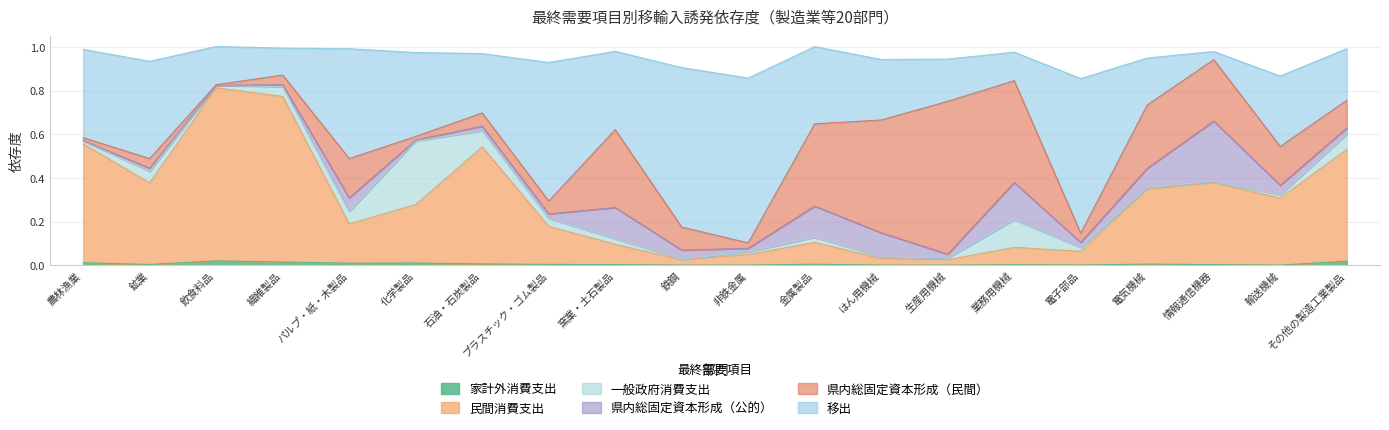

In 家計外消費支出, how many points are higher than both neighbors (excluding endpoints)?

5